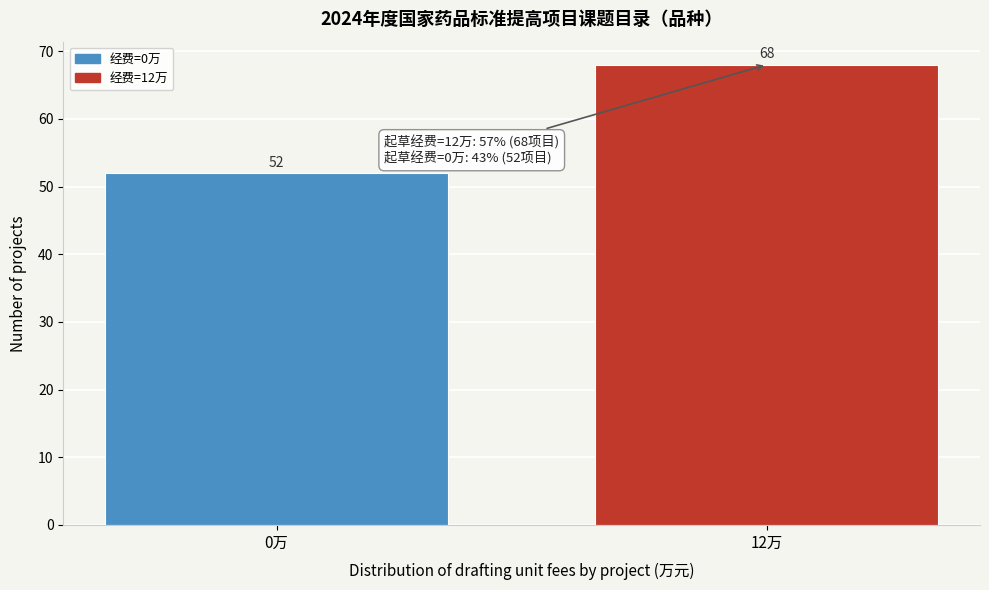

Reading left to right, what are all the values shown in this chart?

52	68